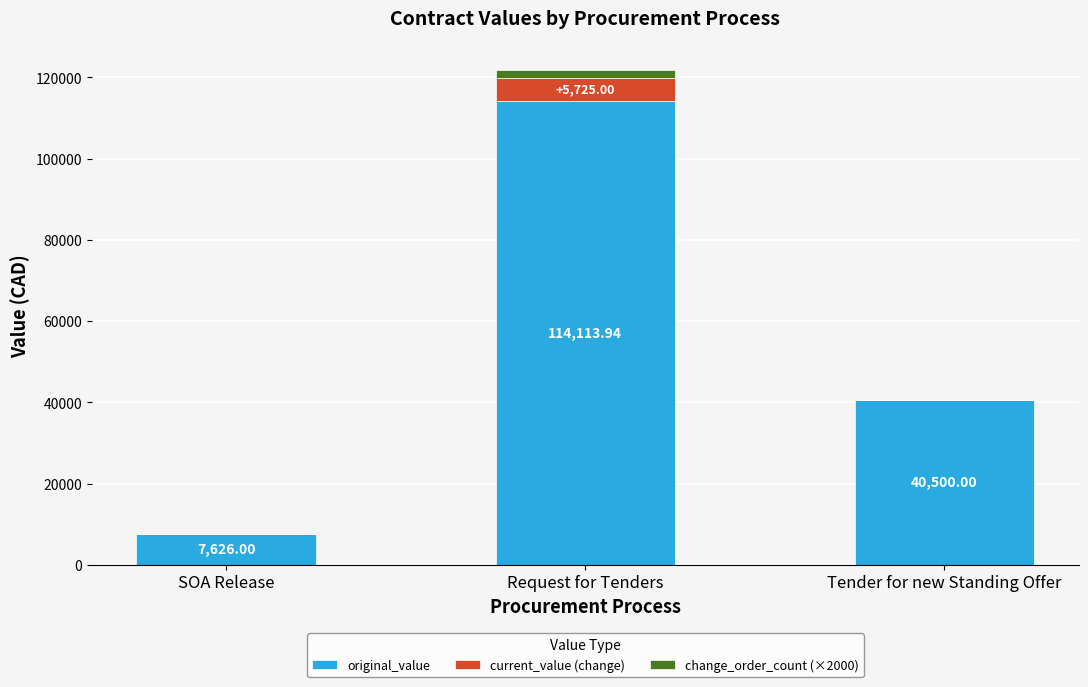

What is the total value across all series at Tender for new Standing Offer?

40500.0